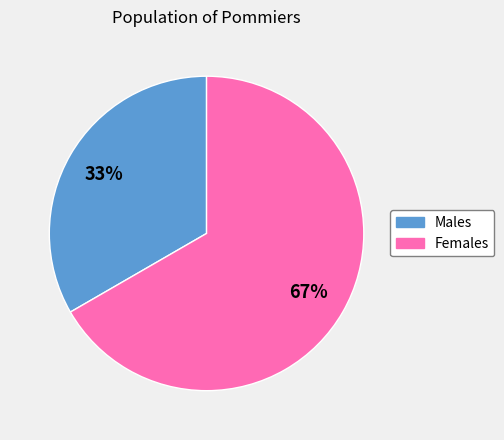

Does any single category account for the majority?

Yes